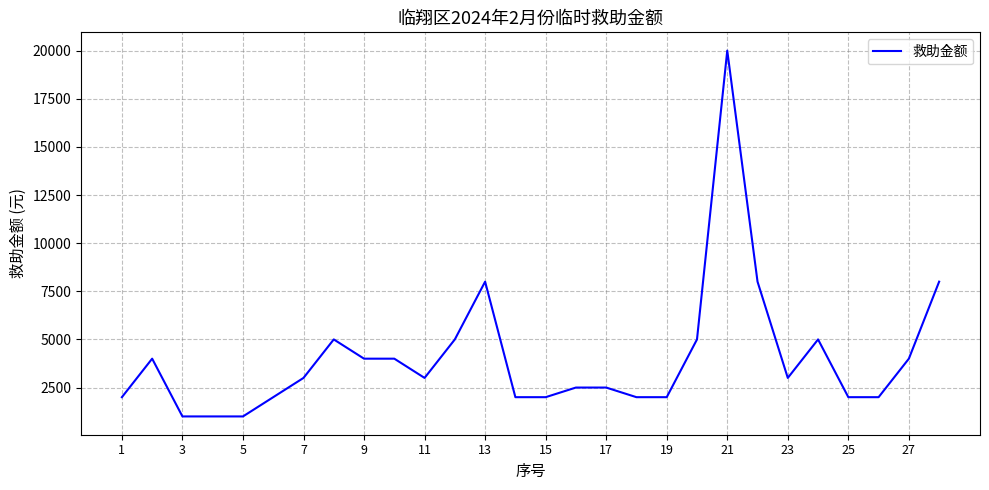

Reading right to left, extract all data points from this chart.

8000	4000	2000	2000	5000	3000	8000	20000	5000	2000	2000	2500	2500	2000	2000	8000	5000	3000	4000	4000	5000	3000	2000	1000	1000	1000	4000	2000